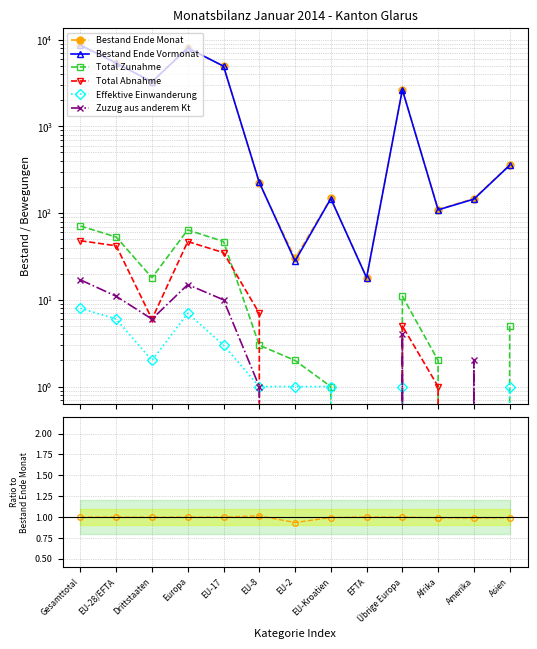

What is the difference between the maximum and minimum values in the Total Abnahme series?

48.0